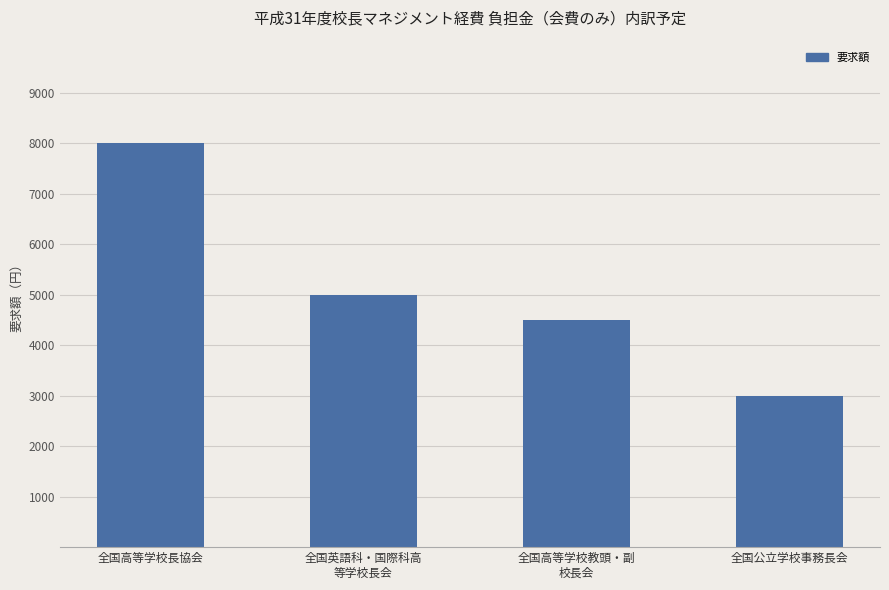

How many series are shown in this chart?

1